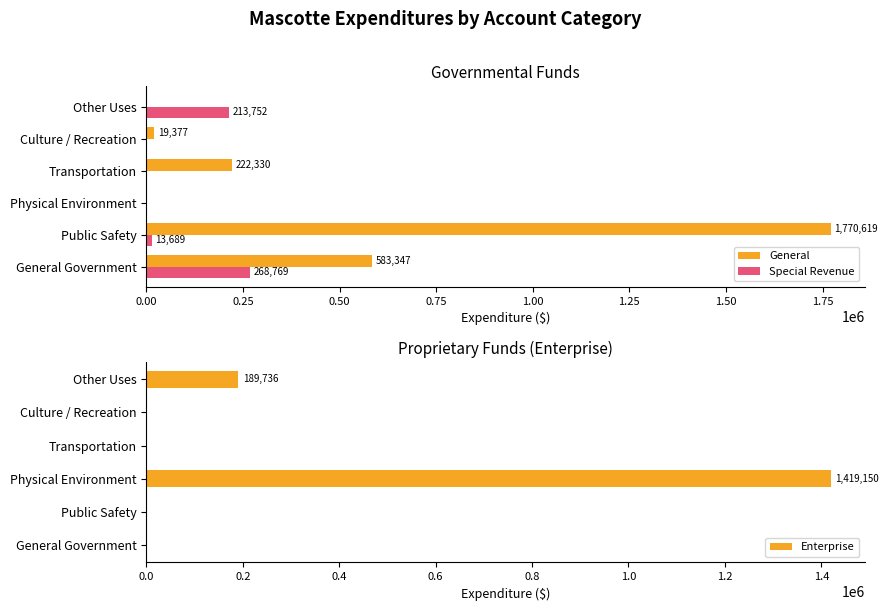

Which series changed the most between 0.00 and 1.25?

General